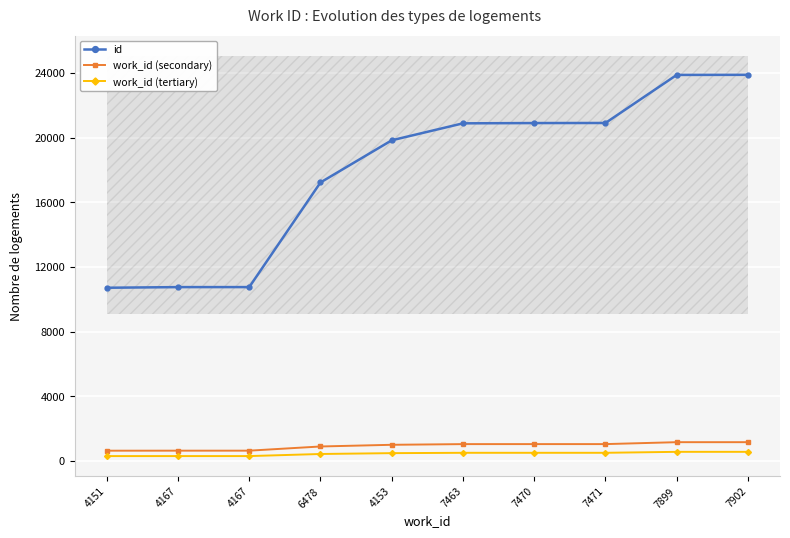

What is the minimum value shown in the chart?

294.2